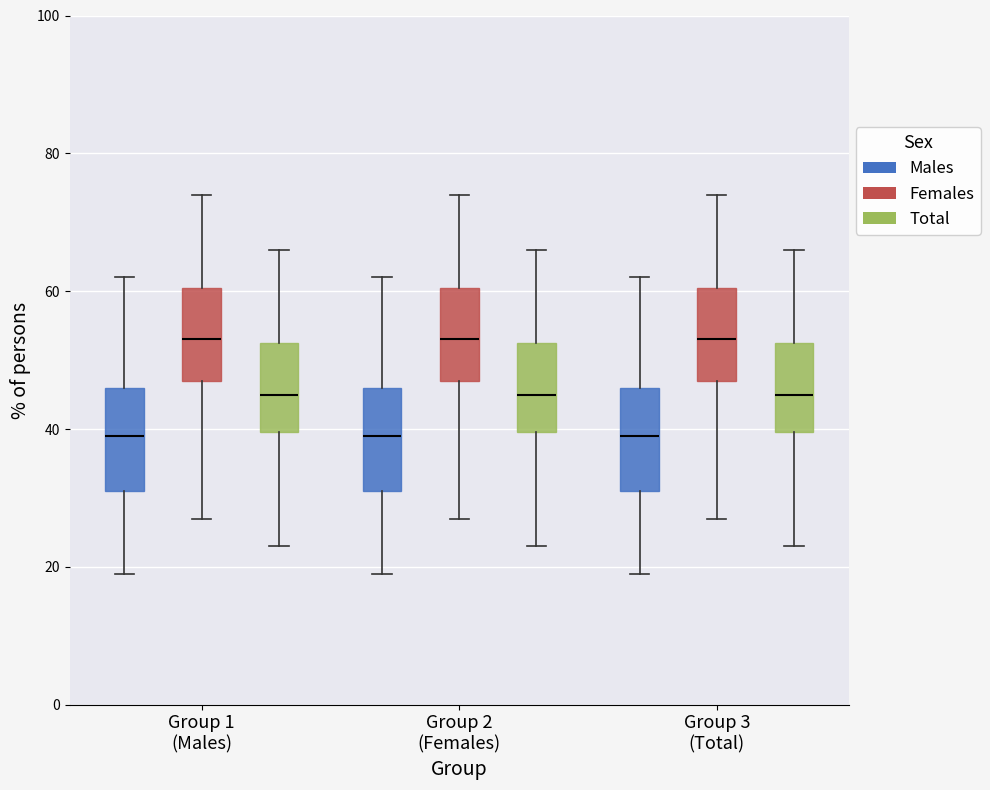

Reading left to right, read every box against the y-axis: the position of its median line, the range the box covers, and the ends of its whiskers. The values are not printed on the chart, so give them approximately, as read against the axis.

Group 1 (Males) (Males): median 40, box 32 to 46, whiskers 20 to 62
Group 1 (Males) (Females): median 54, box 48 to 60, whiskers 28 to 74
Group 1 (Males) (Total): median 46, box 40 to 52, whiskers 24 to 66
Group 2 (Females) (Males): median 40, box 32 to 46, whiskers 20 to 62
Group 2 (Females) (Females): median 54, box 48 to 60, whiskers 28 to 74
Group 2 (Females) (Total): median 46, box 40 to 52, whiskers 24 to 66
Group 3 (Total) (Males): median 40, box 32 to 46, whiskers 20 to 62
Group 3 (Total) (Females): median 54, box 48 to 60, whiskers 28 to 74
Group 3 (Total) (Total): median 46, box 40 to 52, whiskers 24 to 66